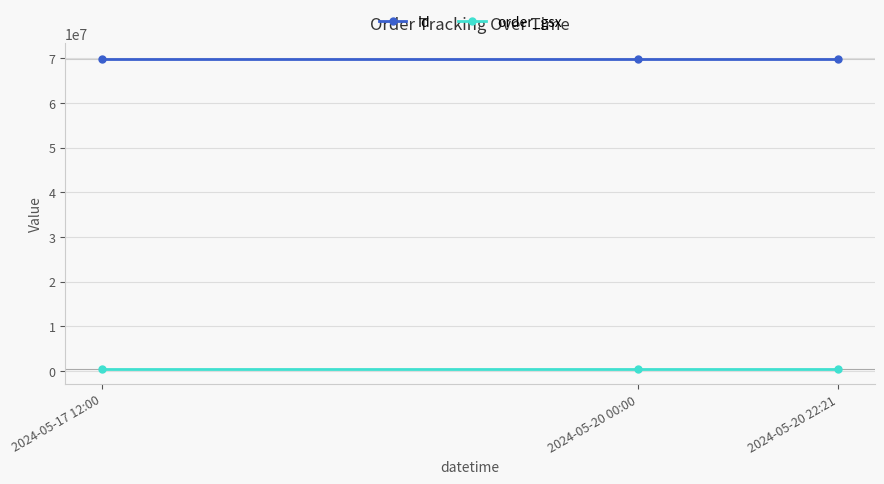

What is the label of the 3rd point from the right?

2024-05-17 12:00